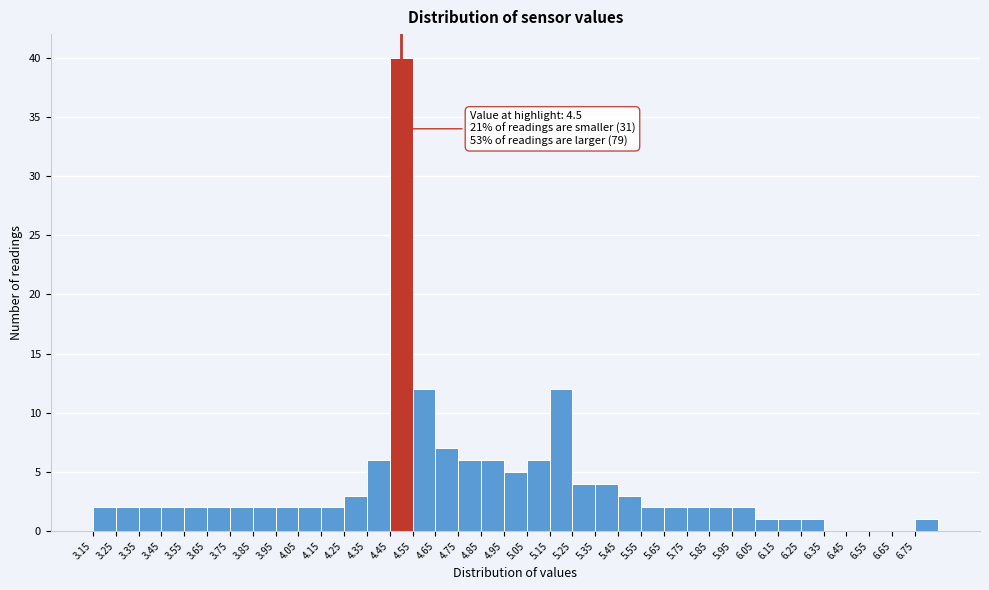

Over which range of the x-axis is the bar tallest?

4.45 to 4.55